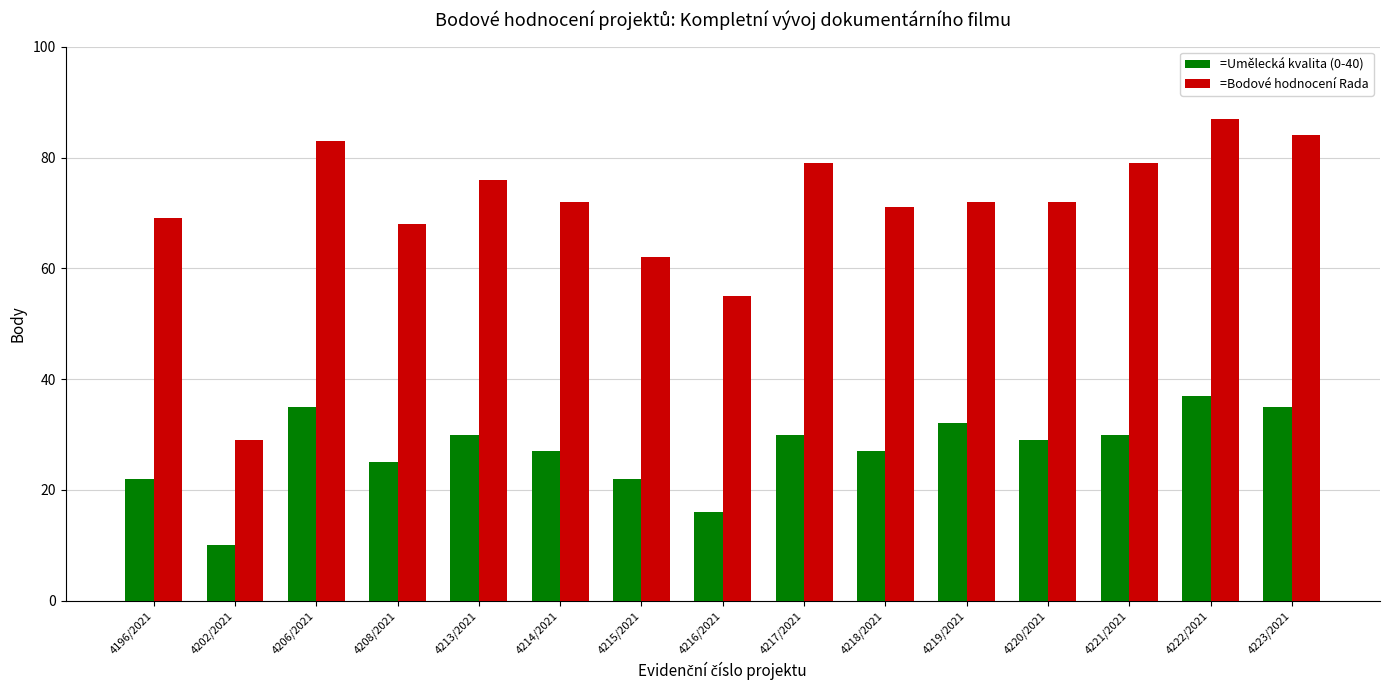

Reading left to right, extract all data points from this chart.

=Umělecká kvalita (0-40): 22	10	35	25	30	27	22	16	30	27	32	29	30	37	35
=Bodové hodnocení Rada: 69	29	83	68	76	72	62	55	79	71	72	72	79	87	84